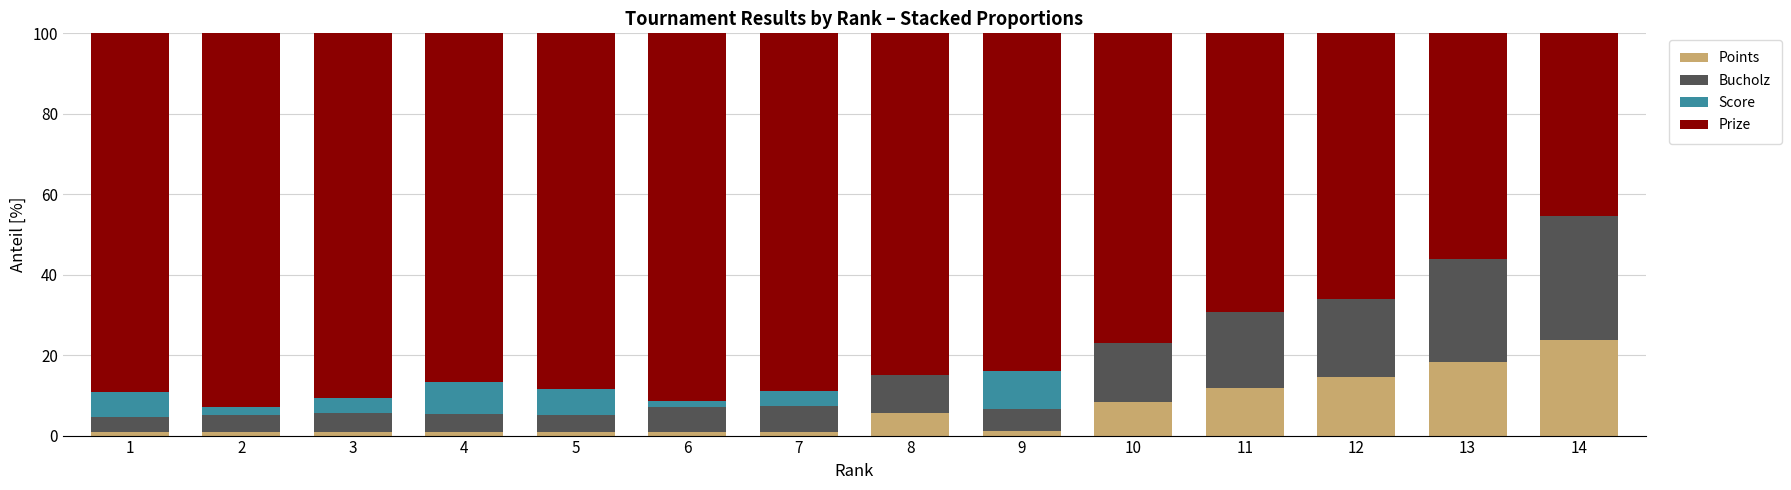

True or false: Points has a value of 1.0 at 5.

True